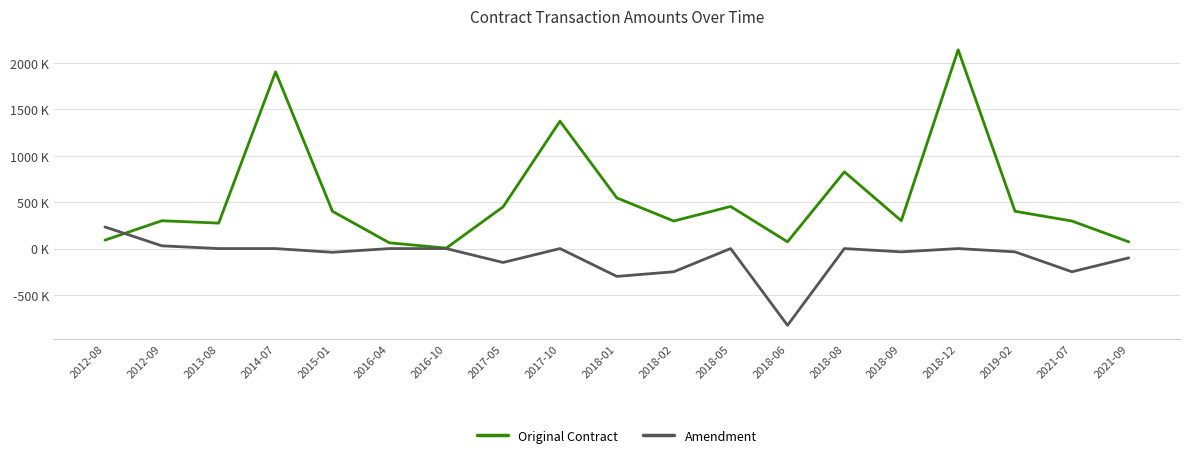

Rank the series by their average value, from lowest to highest.

Amendment, Original Contract